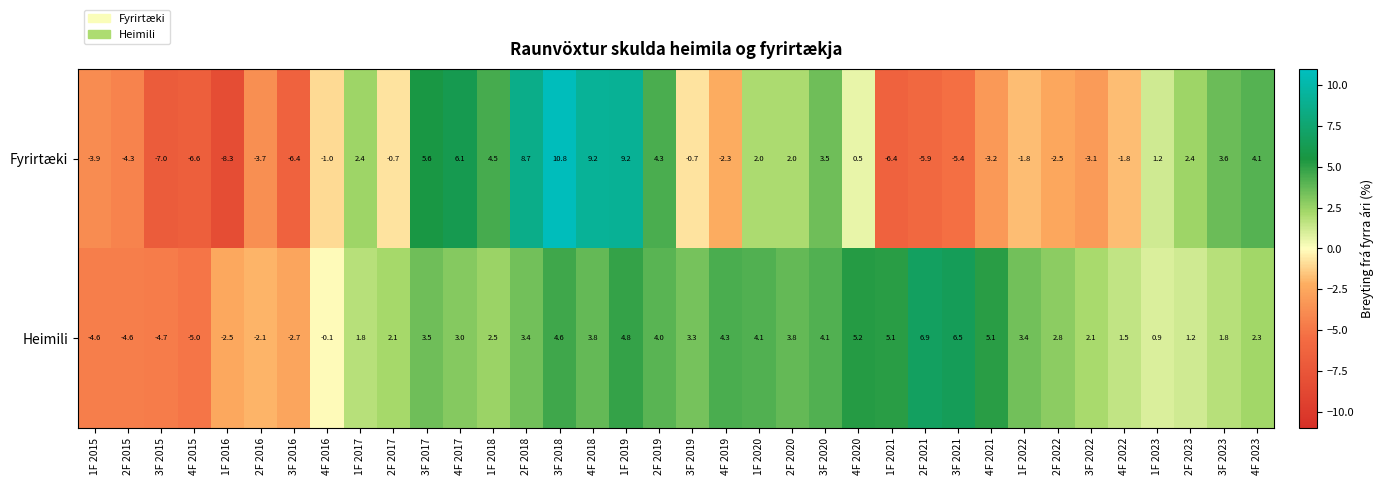

How many series are shown in this chart?

2